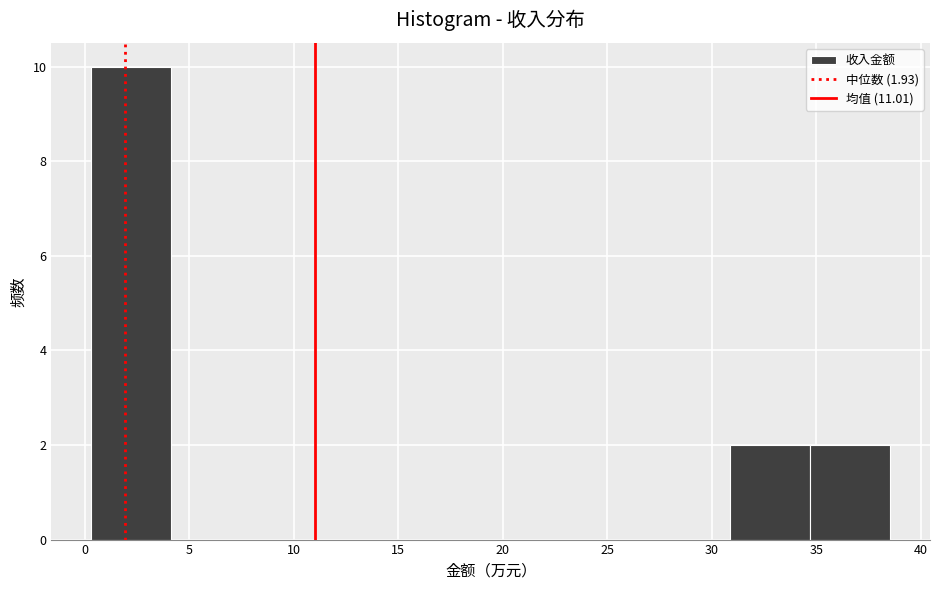

Reading left to right, transcribe this chart: for each bar, give the range it covers on the x-axis and its height. Neither the bar edges nor the heights are printed on the chart, so give them approximately, as read against the axes.

0.5 to 4.0: 10
4.0 to 8.0: 0
8.0 to 12.0: 0
12.0 to 15.5: 0
15.5 to 19.5: 0
19.5 to 23.0: 0
23.0 to 27.0: 0
27.0 to 31.0: 0
31.0 to 34.5: 2
34.5 to 38.5: 2